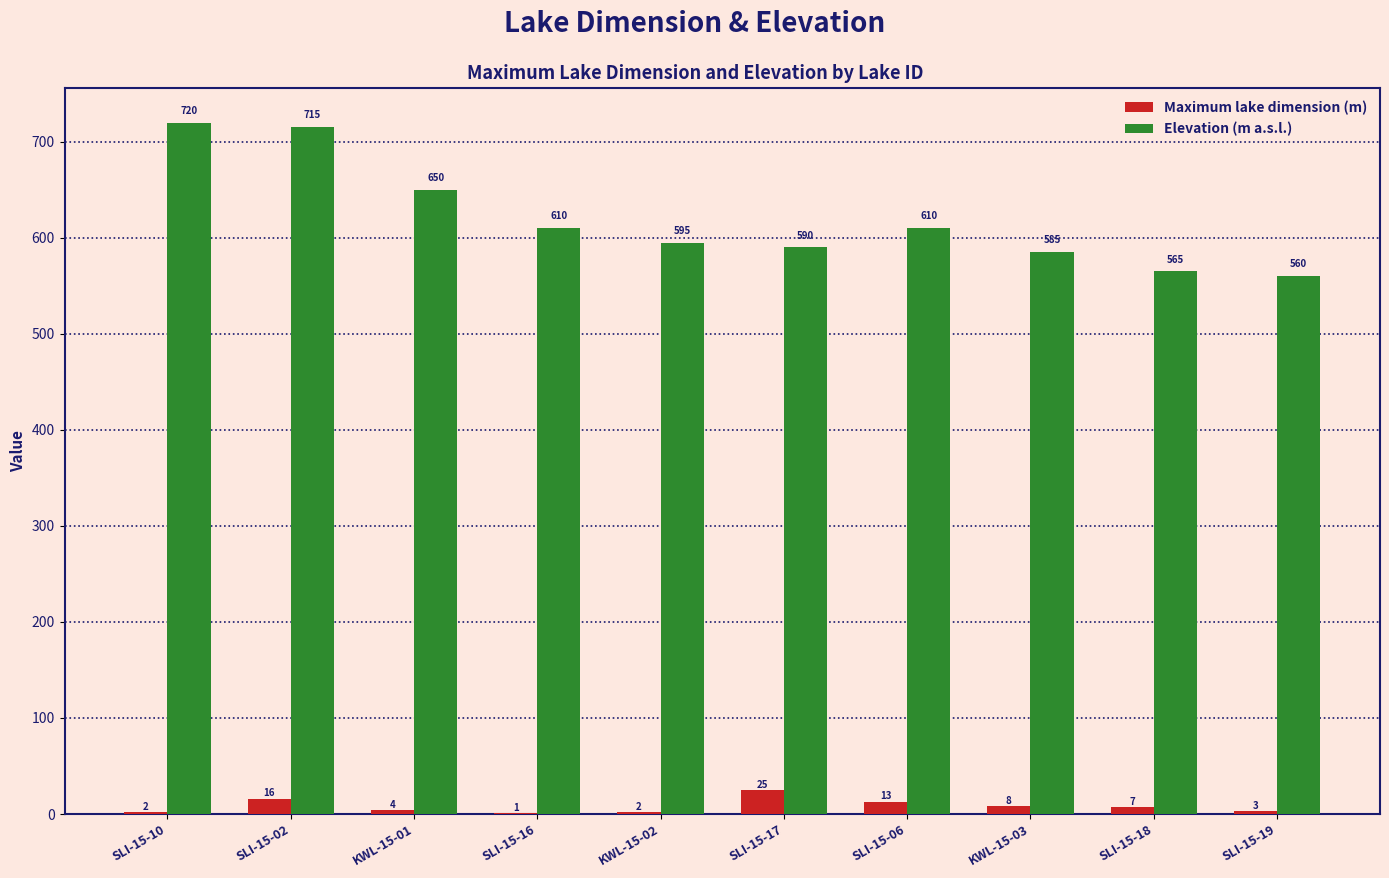

The Elevation (m a.s.l.) series shows 232 at KWL-15-02. True or false?

False